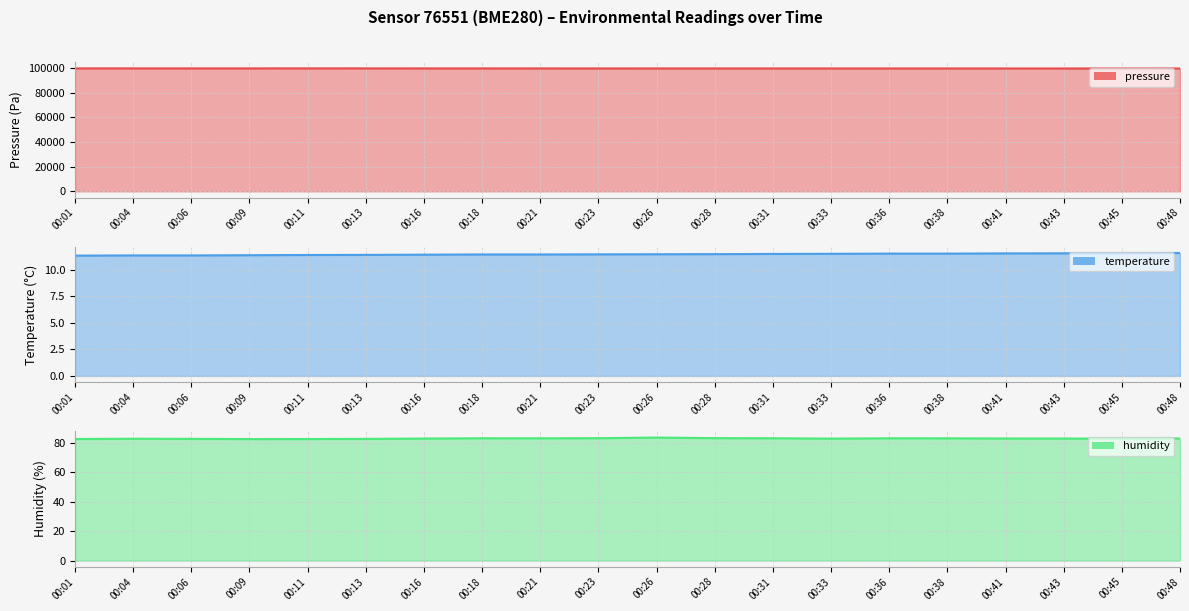

At 00:21, list the series in order from smallest to largest.

temperature, humidity, pressure